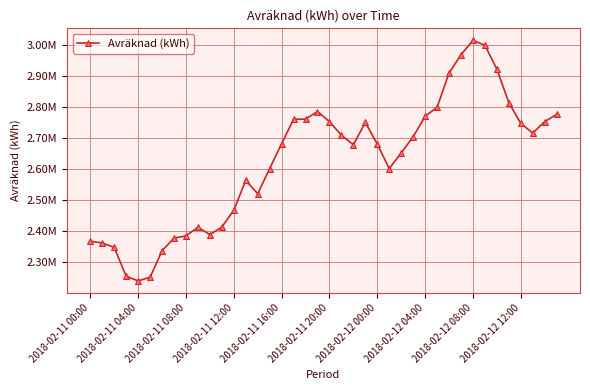

Does the chart have visible grid lines?

Yes